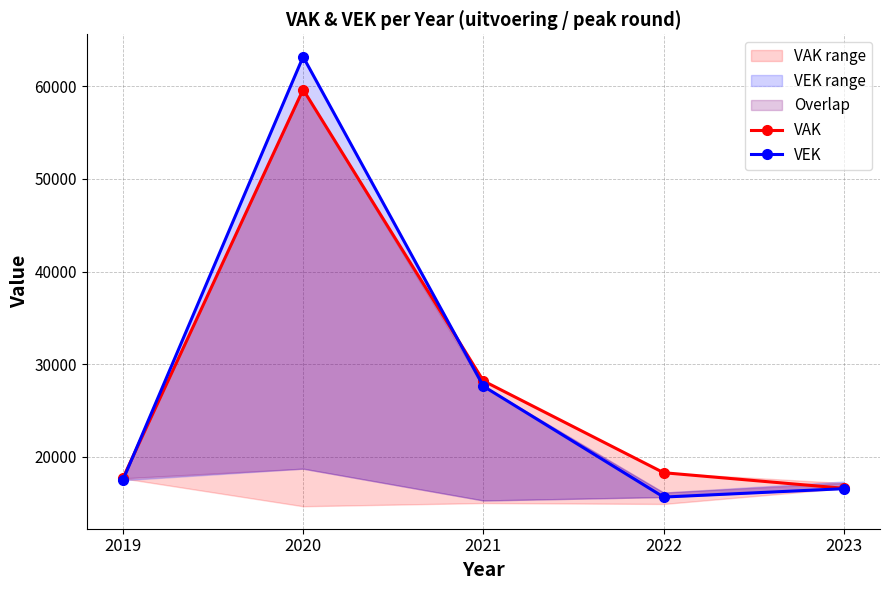

What is the difference between the second highest and second lowest values in the VAK series?

10511